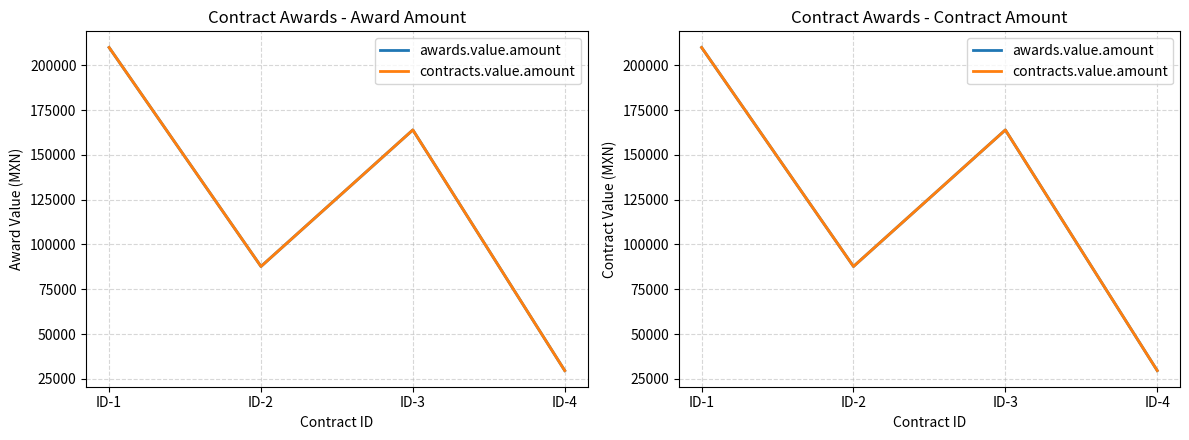

What are all the series names shown in the legend?

awards.value.amount, contracts.value.amount